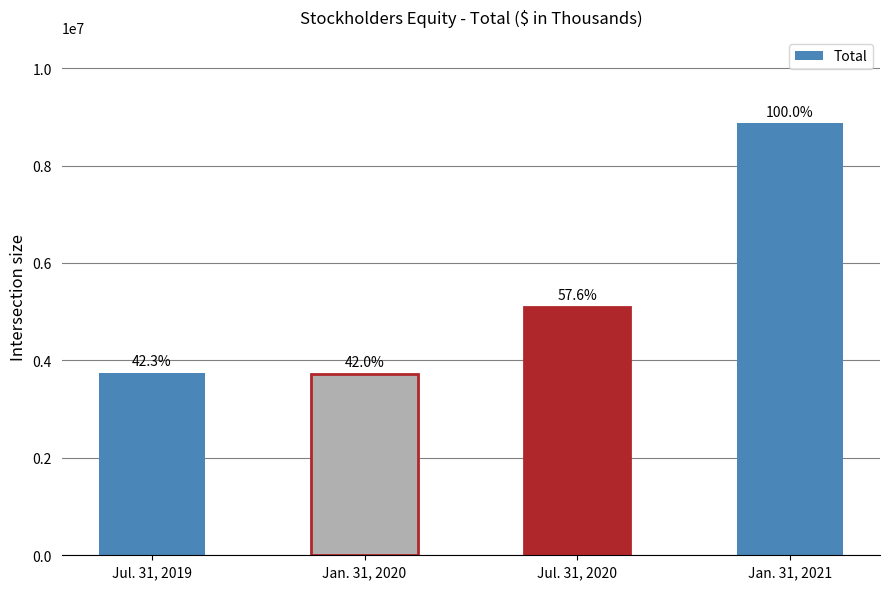

Does the chart contain any negative values?

No